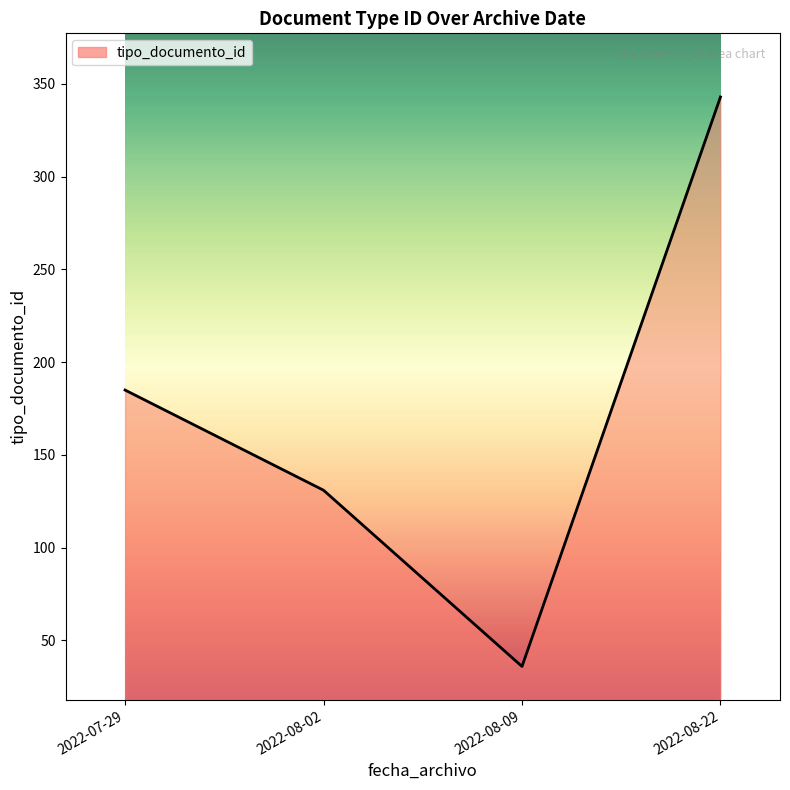

Which category has the lowest value across all series?

2022-08-09